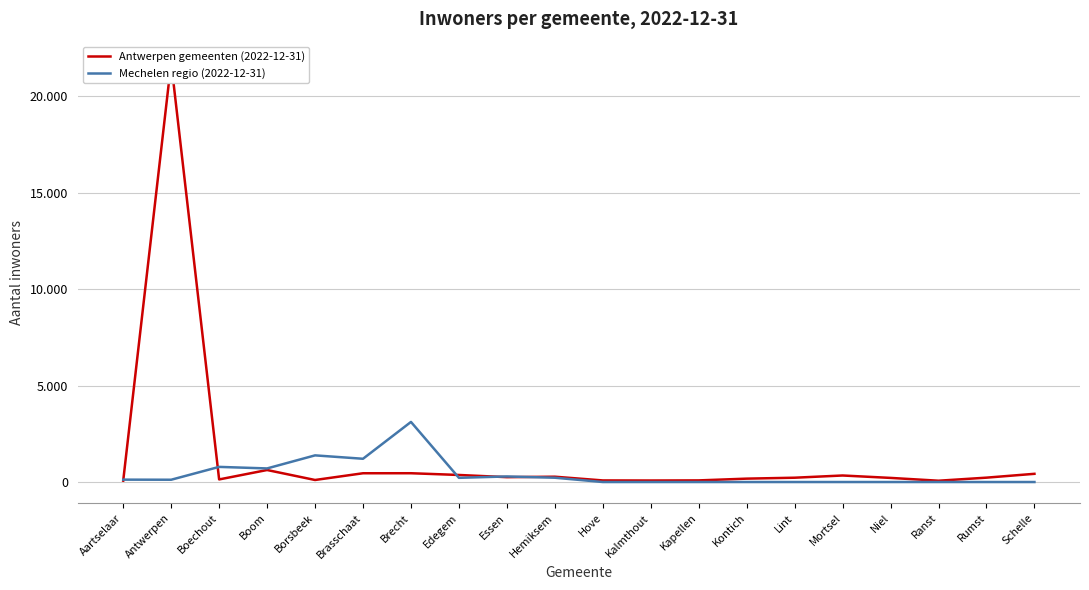

How many categories are shown in the chart?

20